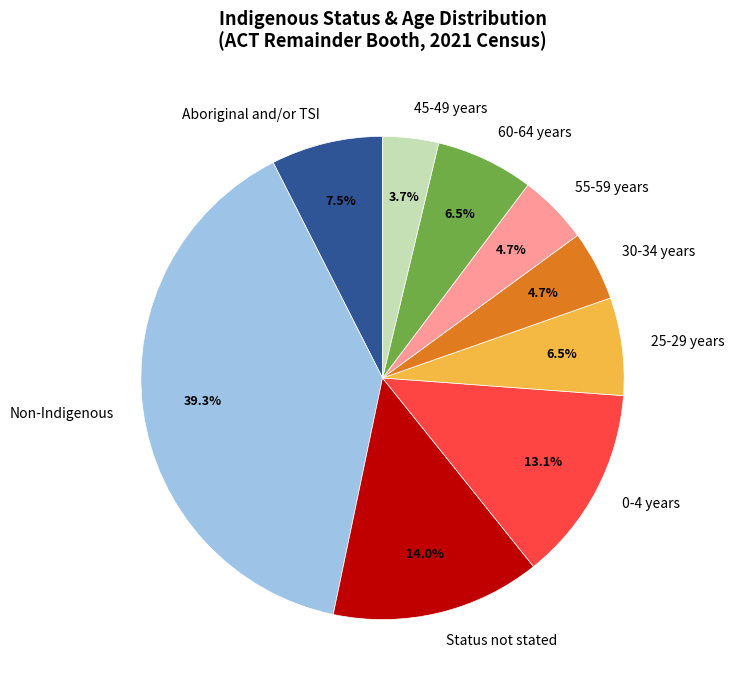

Which has a higher value, Non-Indigenous or Status not stated?

Non-Indigenous